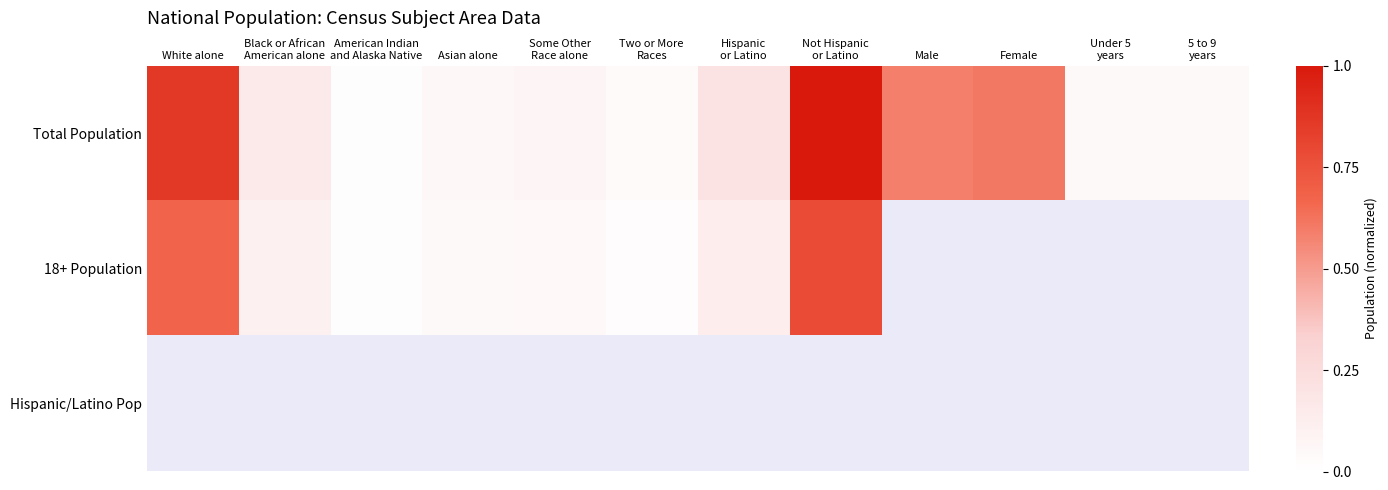

At how many categories does at least one series exceed 0?

12